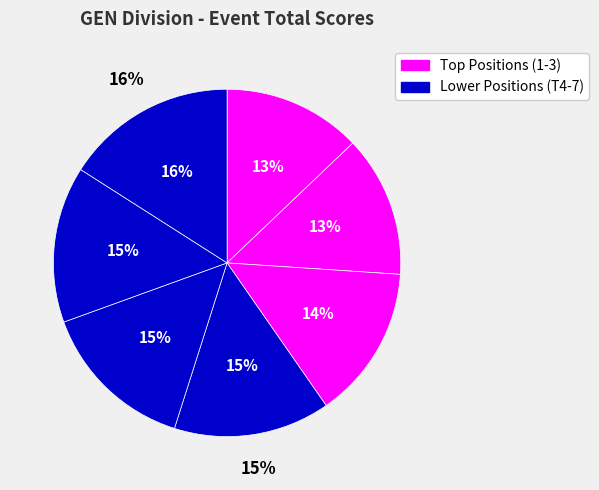

True or false: 3 accounts for 26% of the total.

False